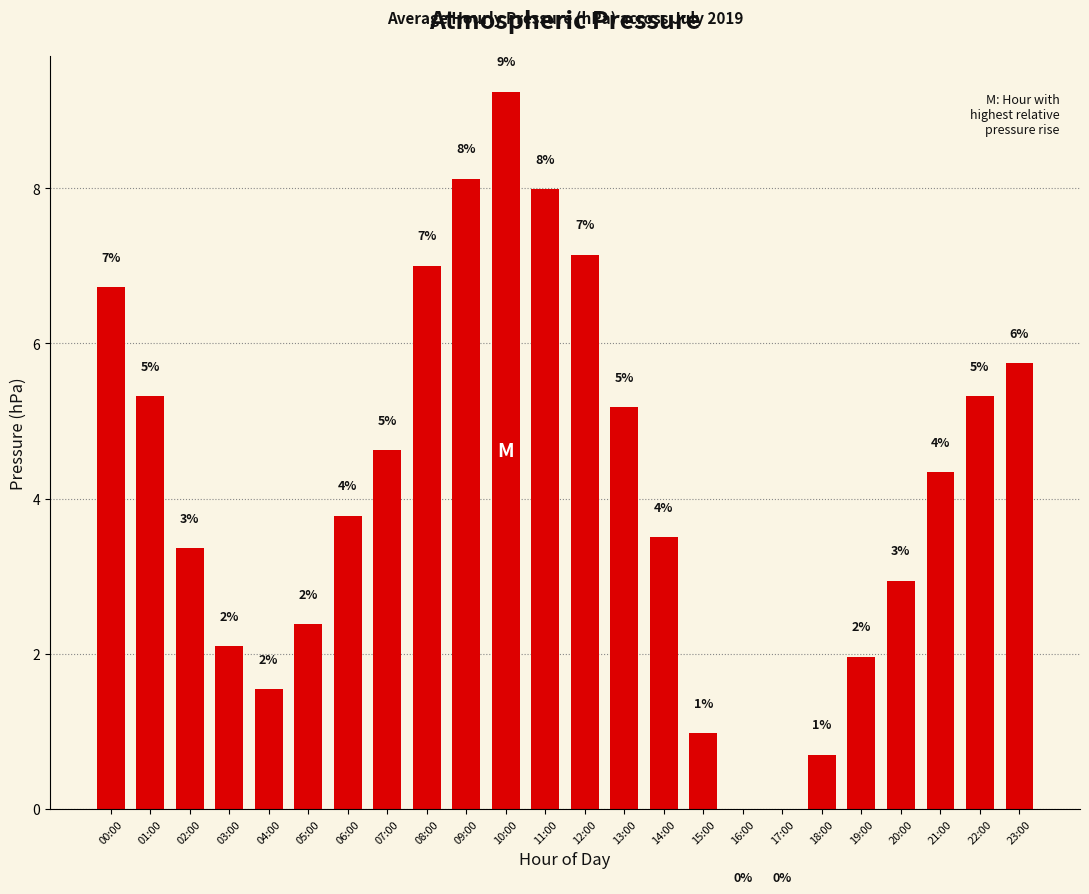

The value at 08:00 is 7.0. True or false?

True